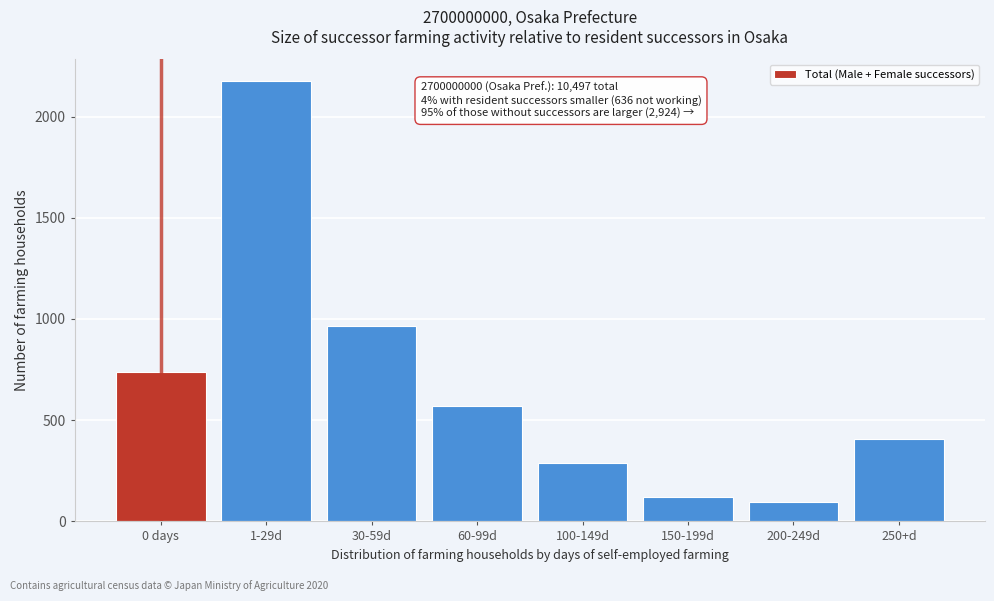

Reading left to right, list all the values displayed in this chart.

0 days=740	1-29d=2174	30-59d=963	60-99d=572	100-149d=288	150-199d=121	200-249d=94	250+d=406